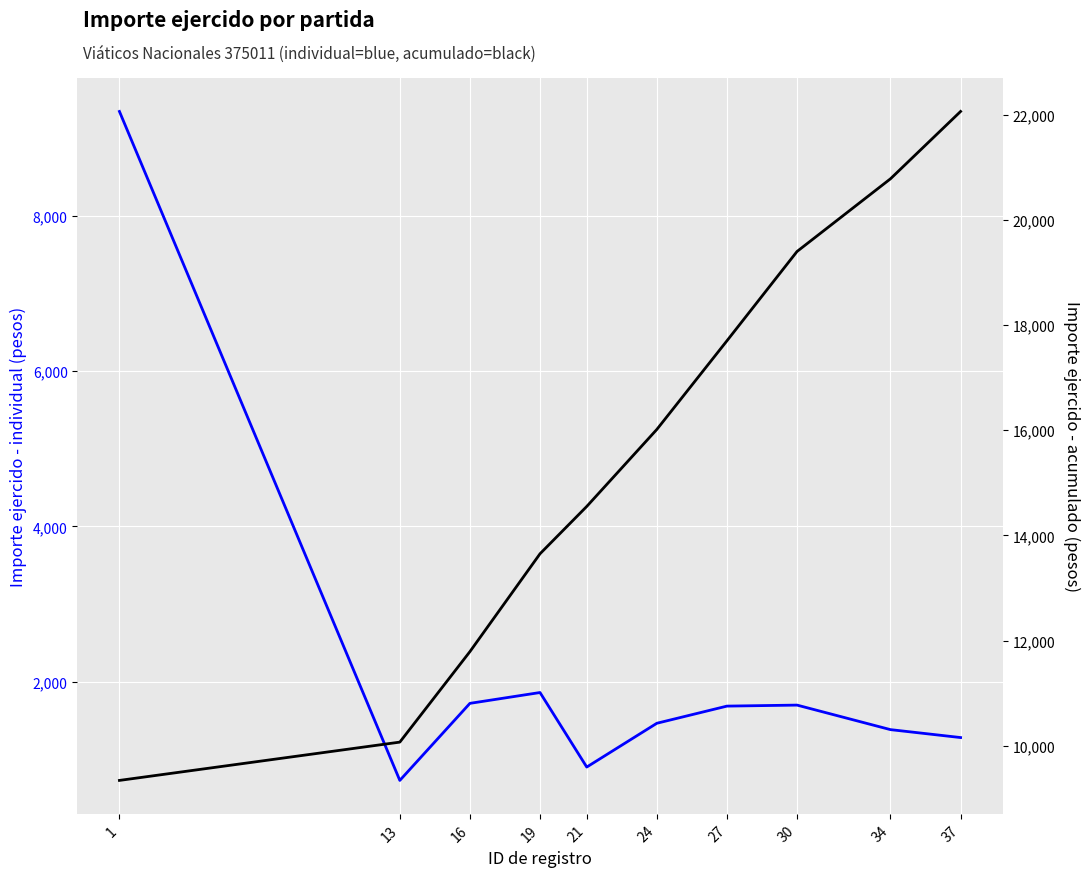

Reading right to left, transcribe all the data shown in this chart.

Importe ejercido (65874): 37=1280.0	34=1382.0	30=1698.0	27=1685.0	24=1464.0	21=900.0	19=1860.0	16=1720.5	13=728.0	1=9344.0
Acumulado (65874): 37=22061.5	34=20781.5	30=19399.5	27=17701.5	24=16016.5	21=14552.5	19=13652.5	16=11792.5	13=10072.0	1=9344.0